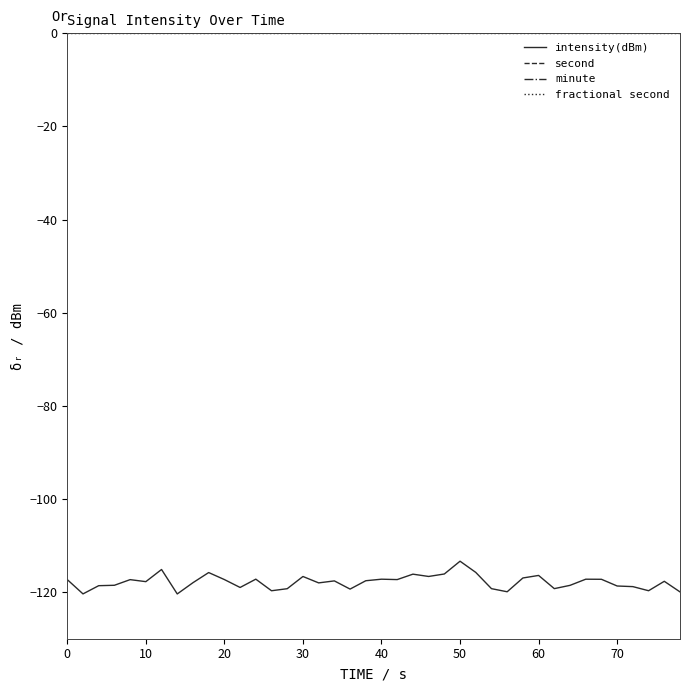

What is the minimum value for intensity(dBm)?

-120.4